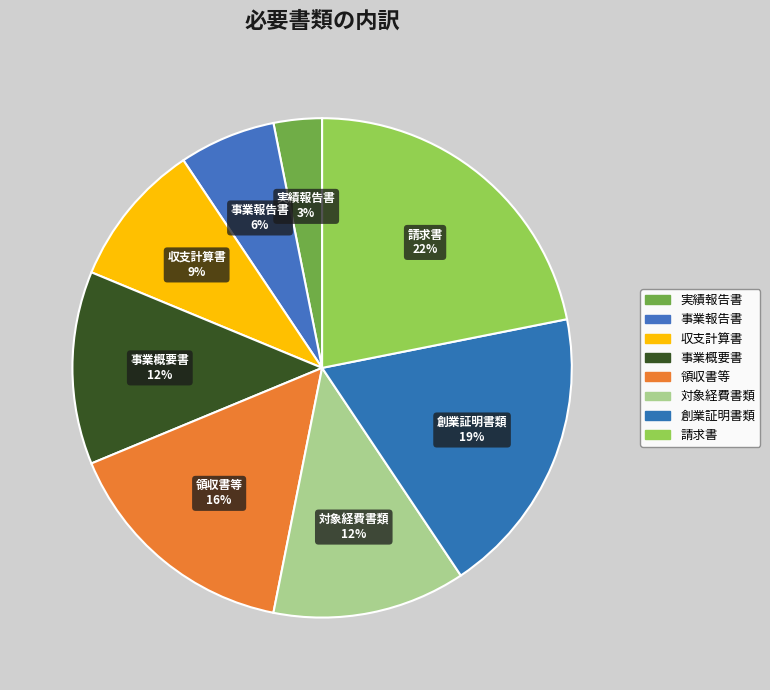

To the nearest percent, what is the difference between the largest and smallest slice percentages?

19%